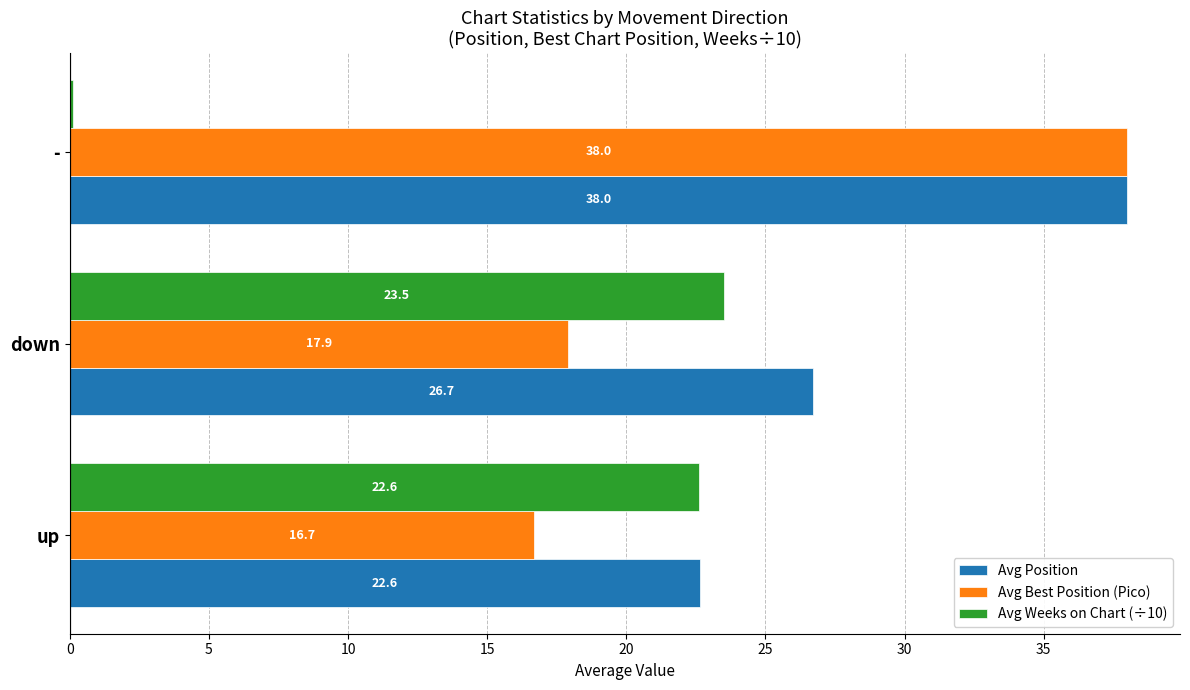

Count the number of categories in the chart.

3